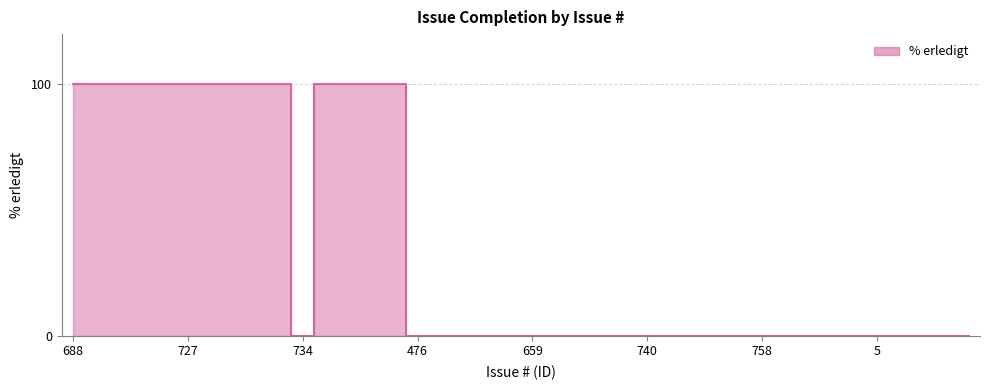

Which label corresponds to the smallest value in the chart?

734